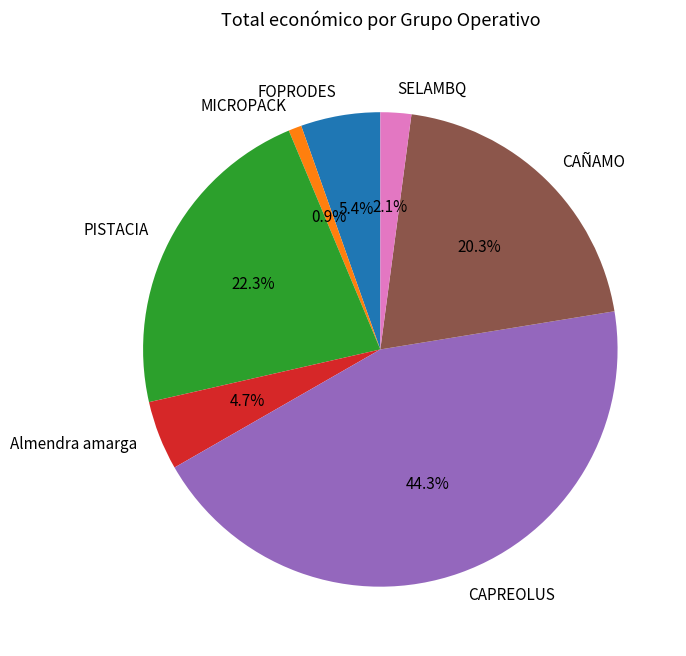

The PISTACIA slice represents 22% of the pie. True or false?

True